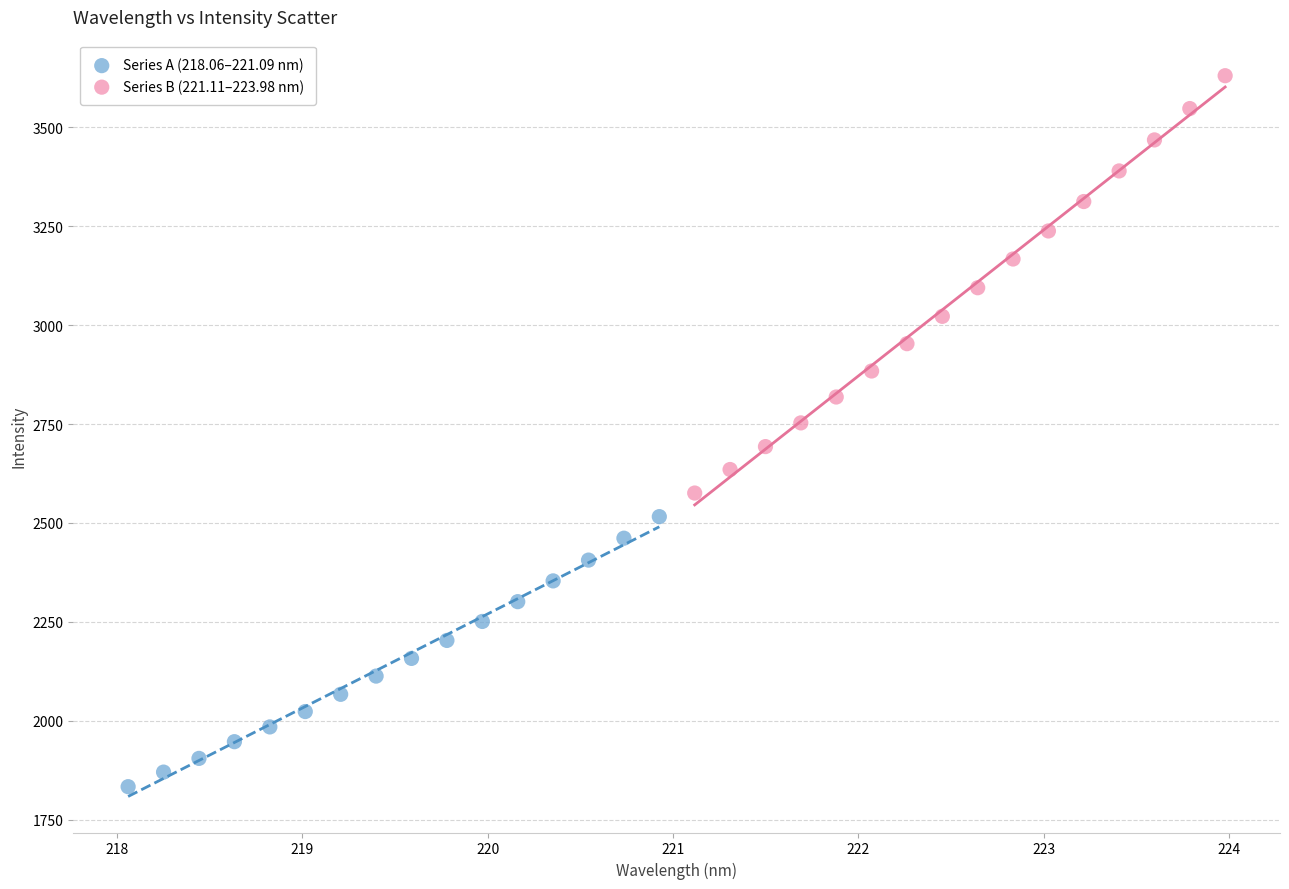

Which series contains the lowest Y value?

Series A (218.06–221.09 nm)